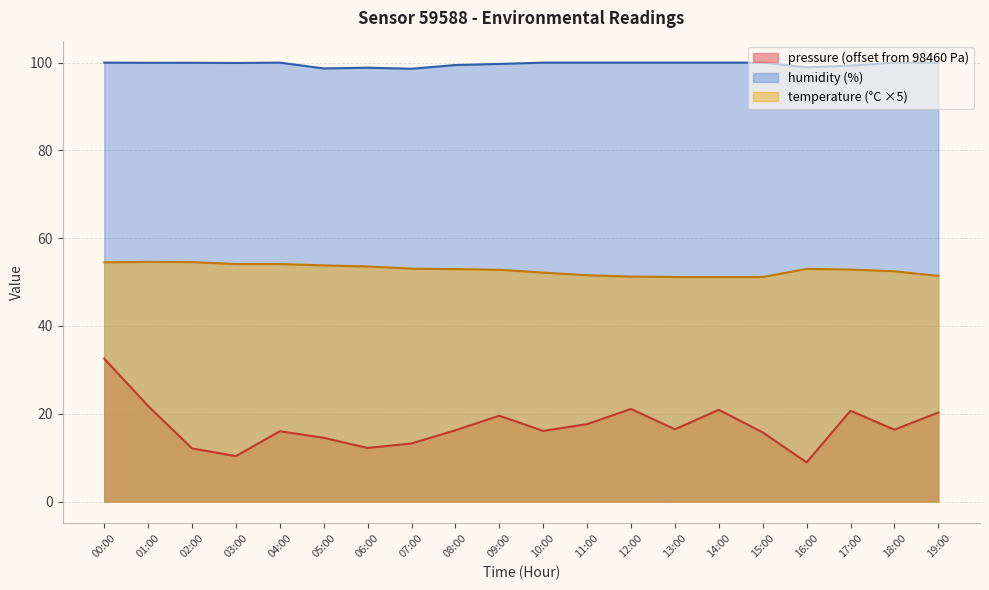

Reading right to left, what are all the values shown in this chart?

pressure: 20.3	16.4	20.7	8.9	15.8	20.9	16.4	21.1	17.6	16.1	19.6	16.2	13.2	12.2	14.5	16.0	10.4	12.1	21.8	32.6
temperature: 51.4	52.5	52.9	53.0	51.2	51.2	51.2	51.2	51.6	52.1	52.8	53.0	53.0	53.6	53.8	54.1	54.1	54.5	54.6	54.5
humidity: 100.0	100.0	99.3	99.0	100.0	100.0	100.0	100.0	100.0	100.0	99.7	99.5	98.6	98.8	98.7	100.0	99.9	100.0	100.0	100.0